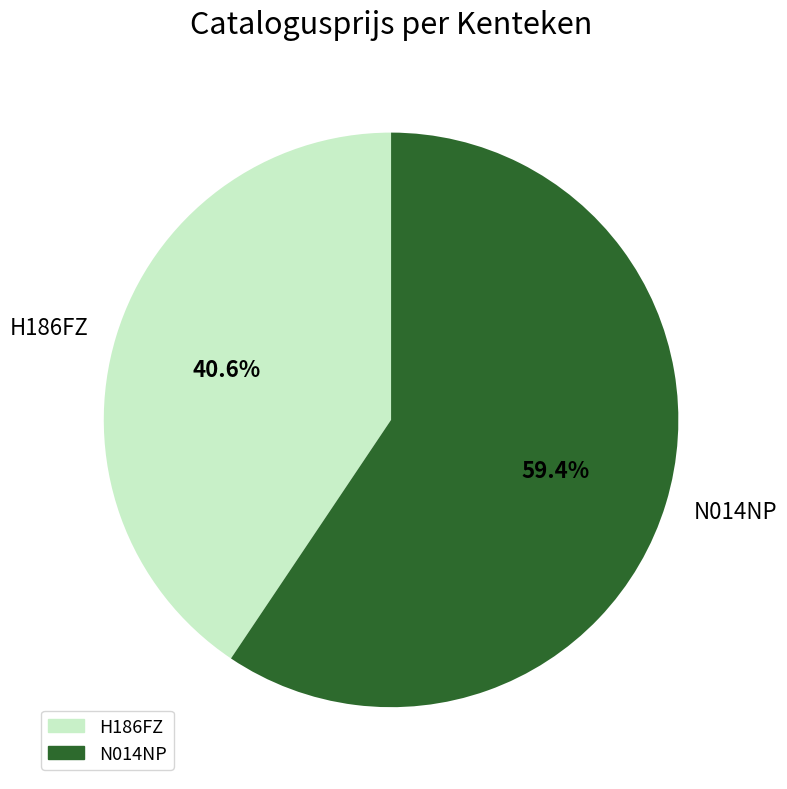

To the nearest percent, what is the difference between the largest and smallest slice percentages?

19%